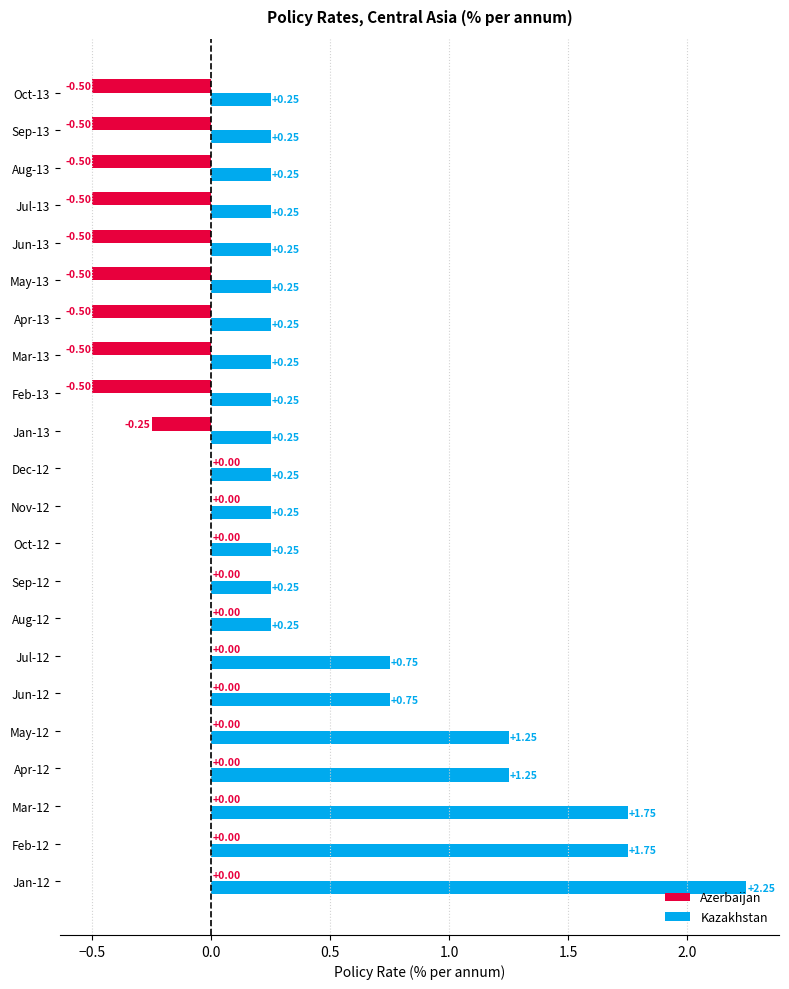

Between Jan-12 and Oct-12, which series saw the biggest shift?

Kazakhstan